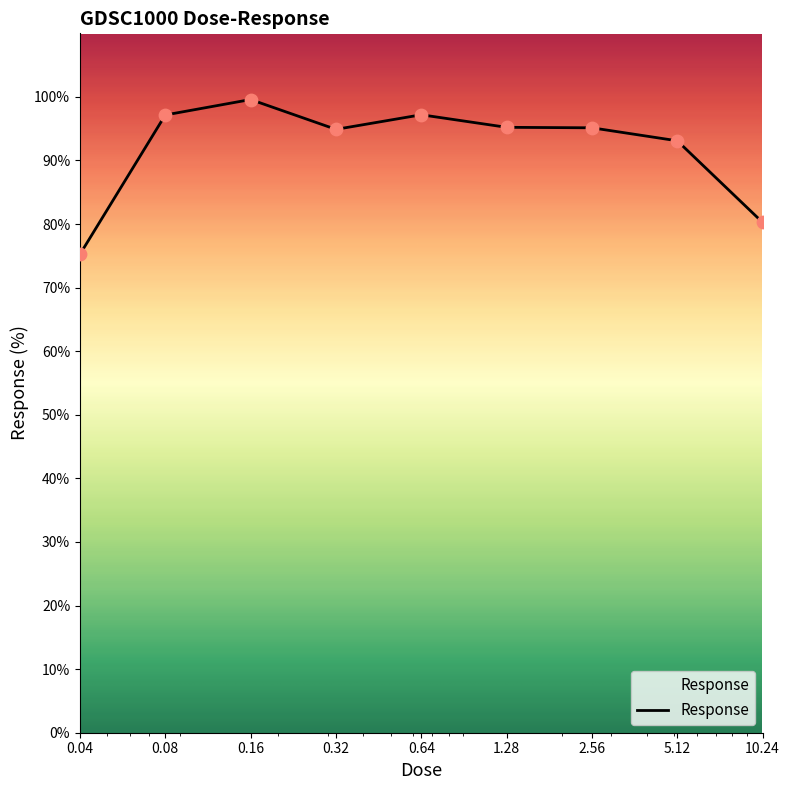

What is the difference between the maximum and minimum values?

24.3